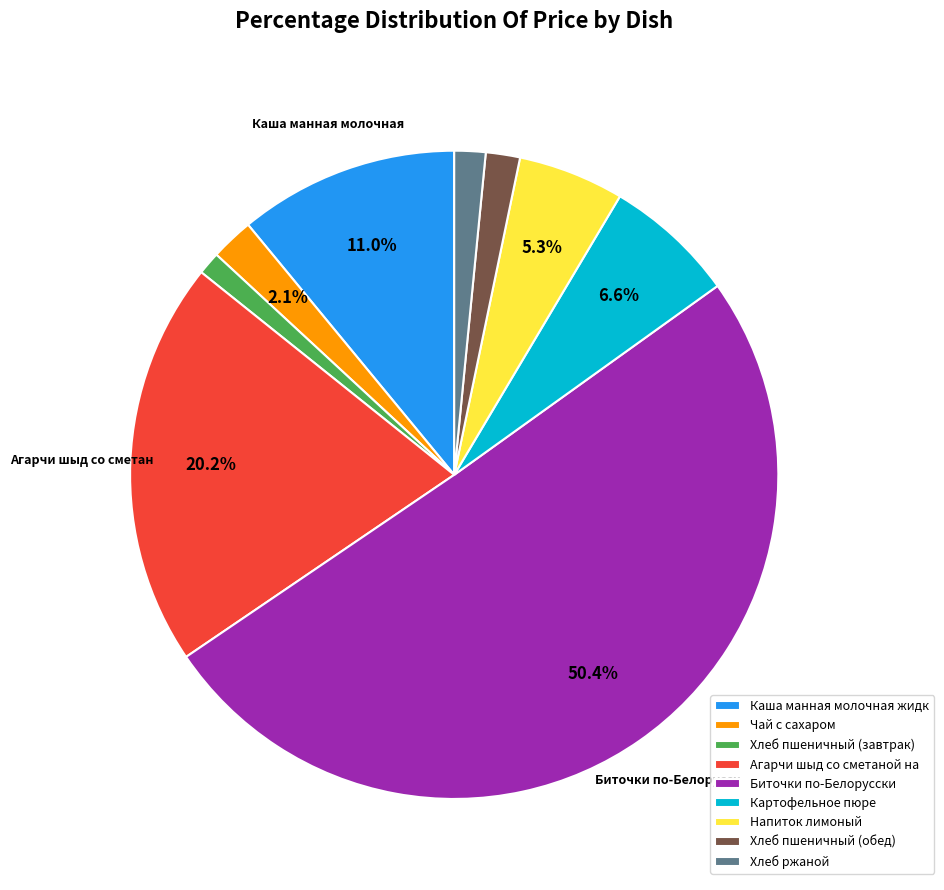

Which category has the biggest portion of the pie?

Биточки по-Белорусски